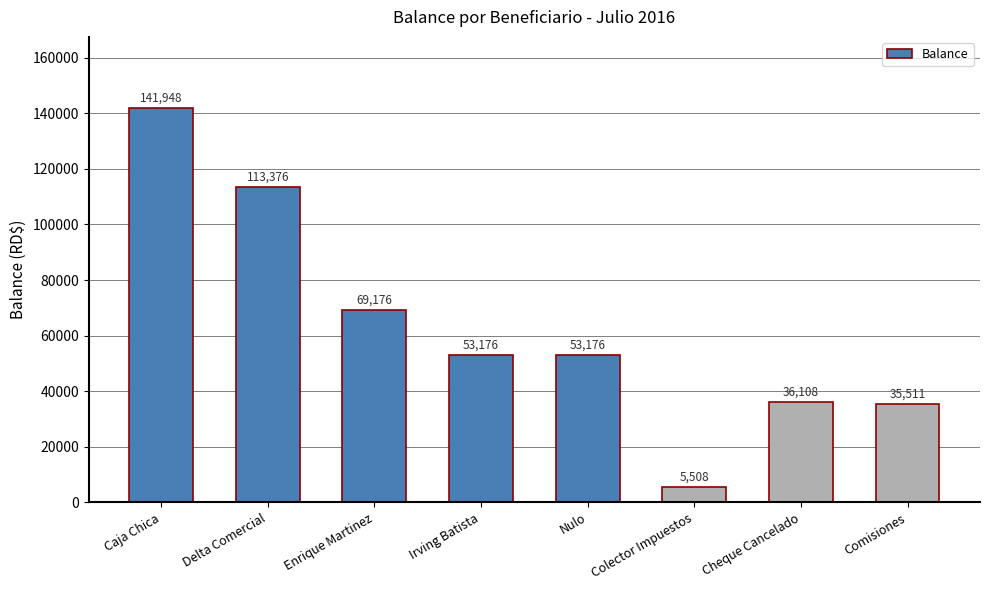

Which has a higher value, Delta Comercial or Colector Impuestos?

Delta Comercial